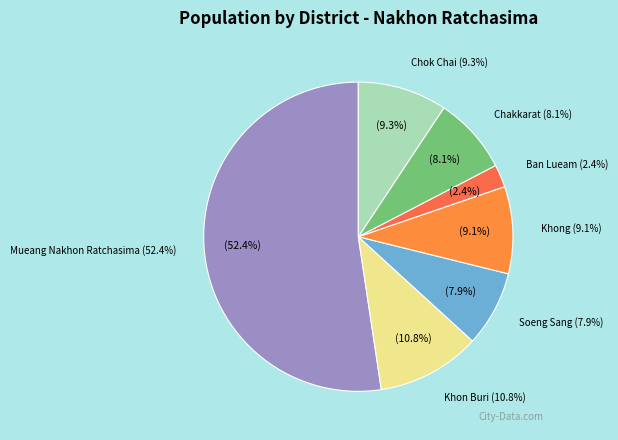

What is the smallest slice in the pie chart?

Ban Lueam